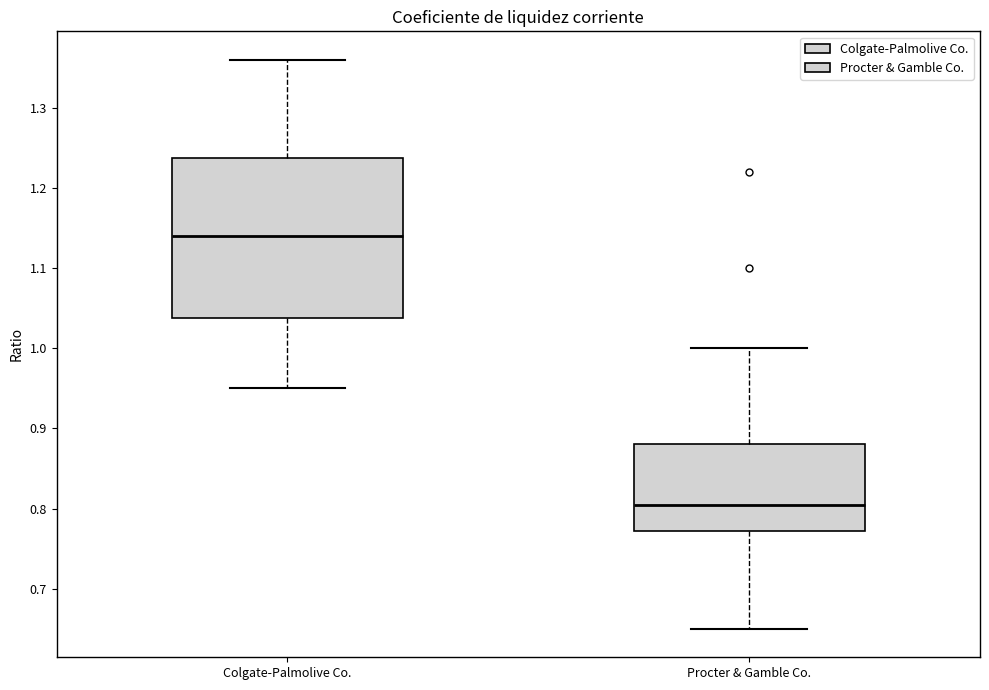

Reading left to right, read every box against the y-axis: the position of its median line, the range the box covers, and the ends of its whiskers. The values are not printed on the chart, so give them approximately, as read against the axis.

Colgate-Palmolive Co.: median 1.14, box 1.04 to 1.24, whiskers 0.95 to 1.36
Procter & Gamble Co.: median 0.81, box 0.77 to 0.88, whiskers 0.65 to 1.00